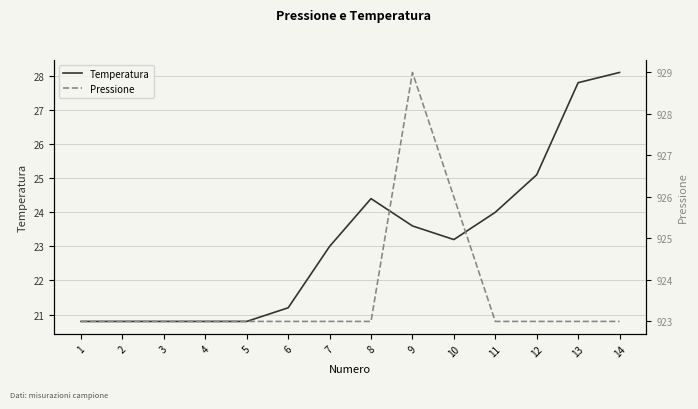

True or false: Temperatura and Pressione intersect in this chart.

False